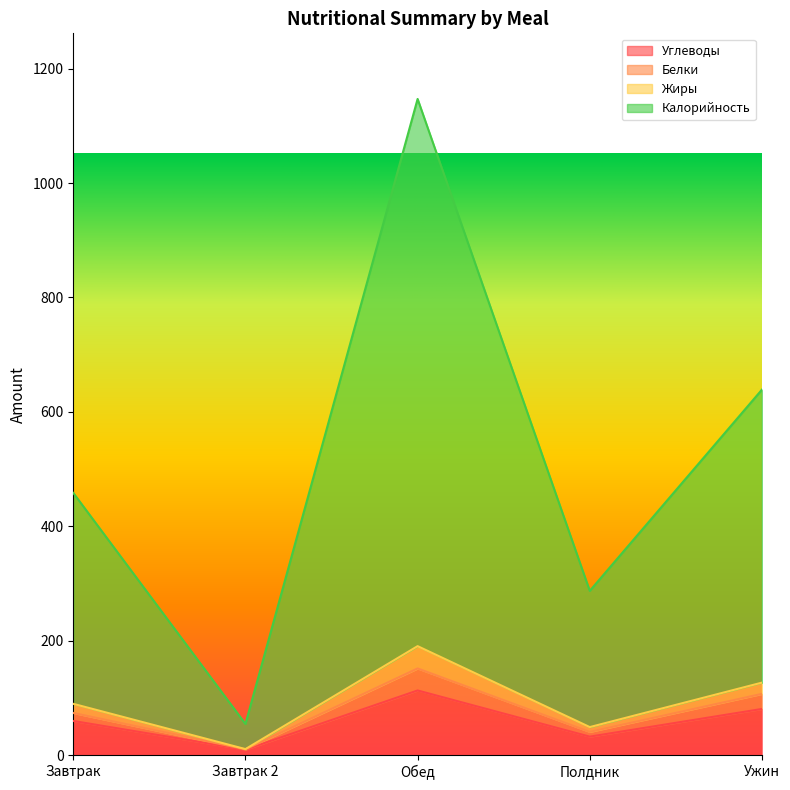

What are all the series names shown in the legend?

Углеводы, Белки, Жиры, Калорийность